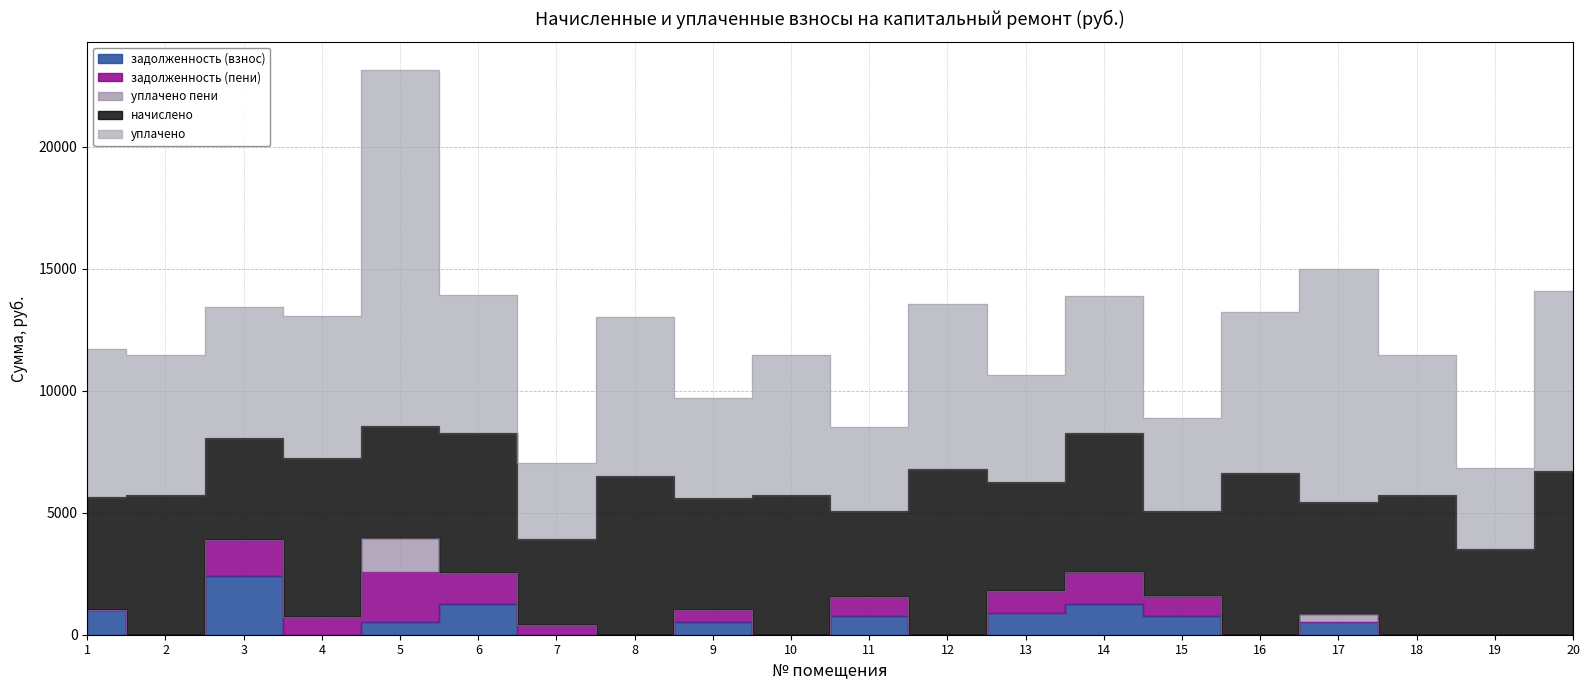

Where is the first local minimum for уплачено пени?

16